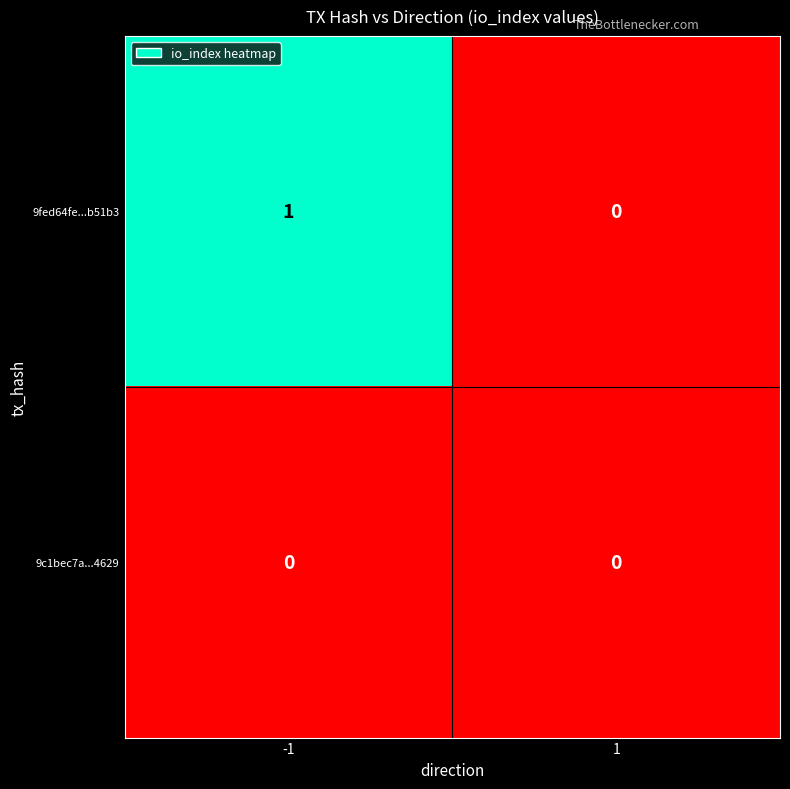

What is the total value across all series at -1?

1